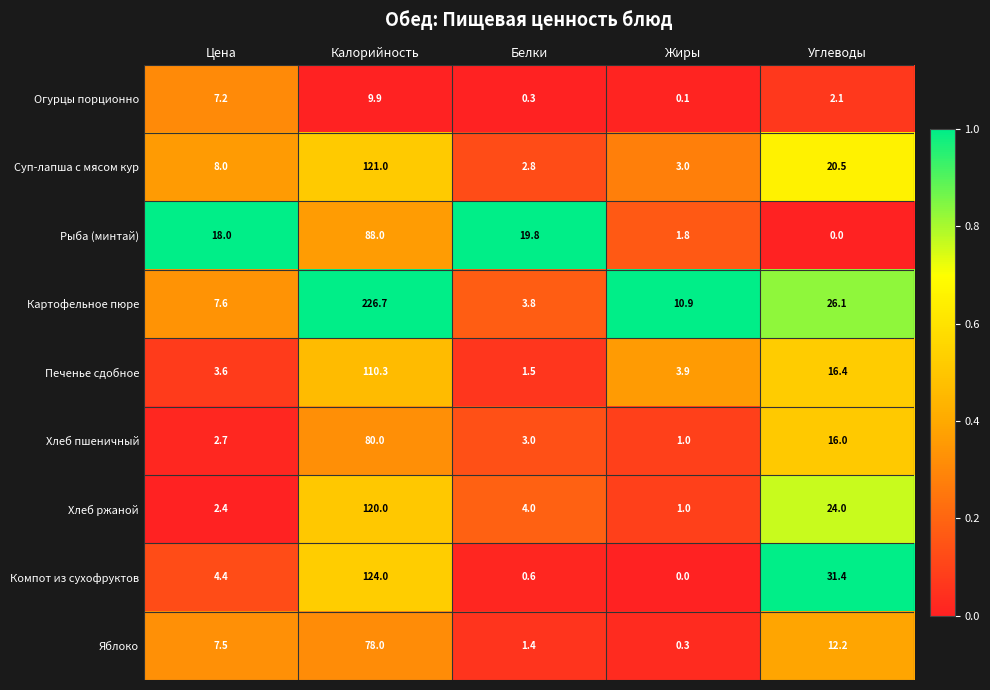

What is the average value of the Картофельное пюре series?

55.0